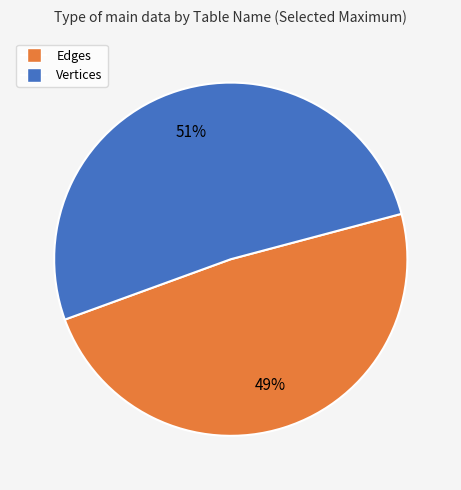

To the nearest percent, what is the average slice percentage?

50%